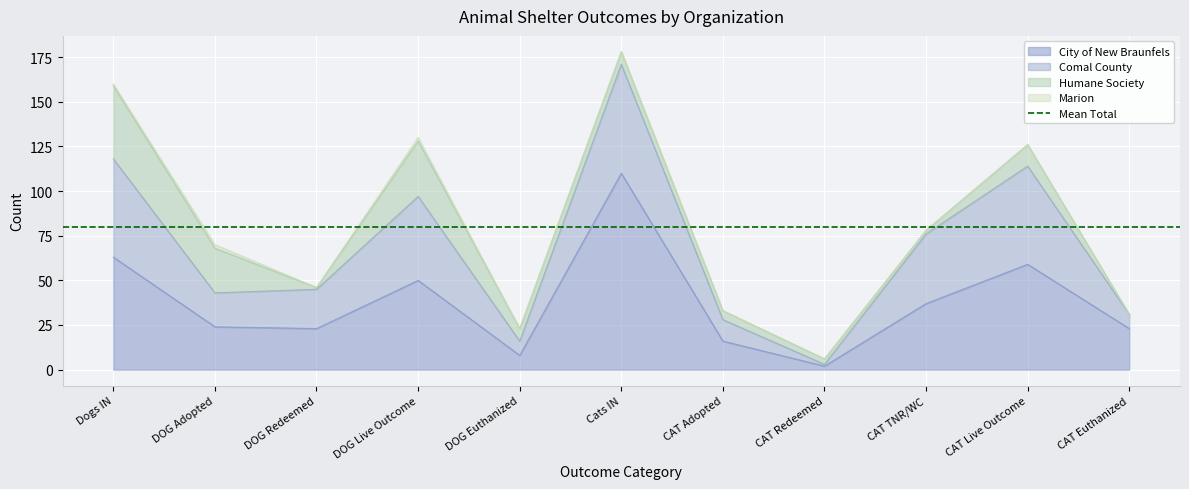

Which series has the widest spread of values?

City of New Braunfels